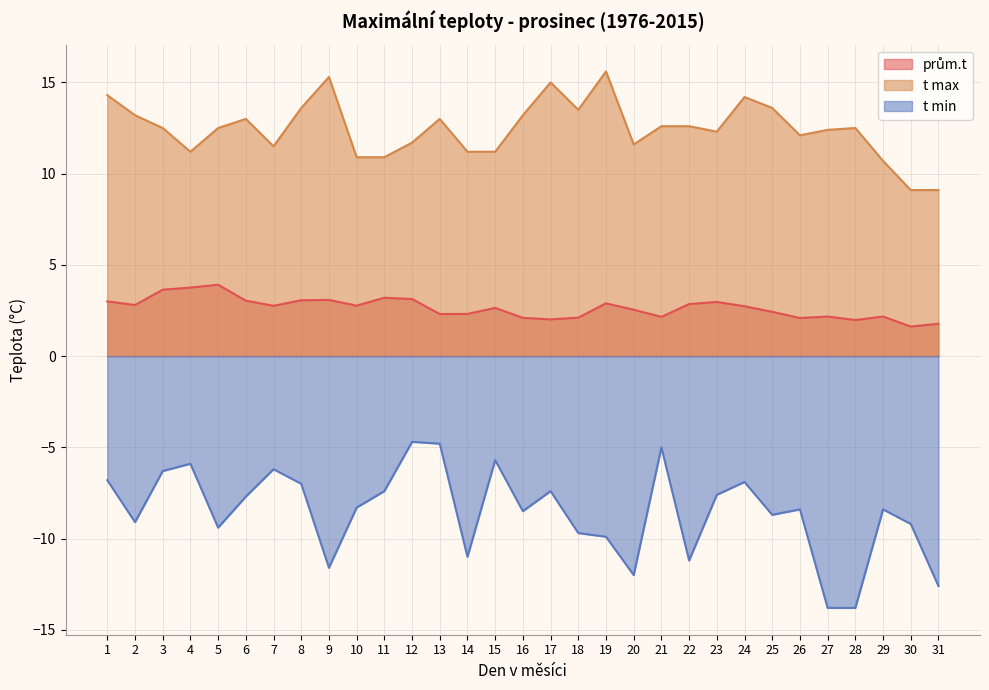

Where does the t max series first go above 12?

1